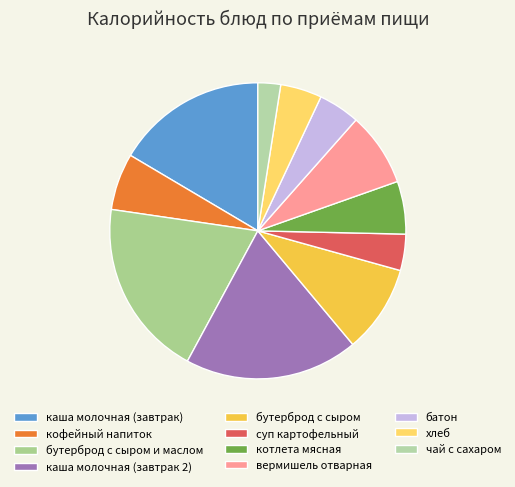

Which category has the biggest portion of the pie?

бутерброд с сыром и маслом